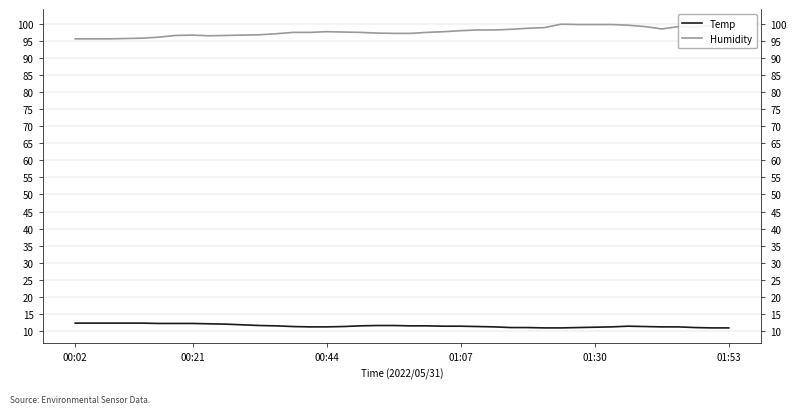

Reading left to right, transcribe all the data shown in this chart.

Temp: 12.3	12.3	12.3	12.3	12.3	12.2	12.2	12.2	12.1	12.0	11.8	11.6	11.5	11.3	11.2	11.2	11.3	11.5	11.6	11.6	11.5	11.5	11.4	11.4	11.3	11.2	11.0	11.0	10.9	10.9	11.0	11.1	11.2	11.4	11.3	11.2	11.2	11.0	10.9	10.9
Humidity: 95.6	95.6	95.6	95.7	95.8	96.1	96.6	96.7	96.5	96.6	96.7	96.8	97.1	97.5	97.5	97.7	97.6	97.5	97.3	97.2	97.2	97.5	97.7	98.0	98.2	98.2	98.4	98.7	98.9	99.9	99.8	99.8	99.8	99.6	99.2	98.5	99.2	99.1	99.5	99.5